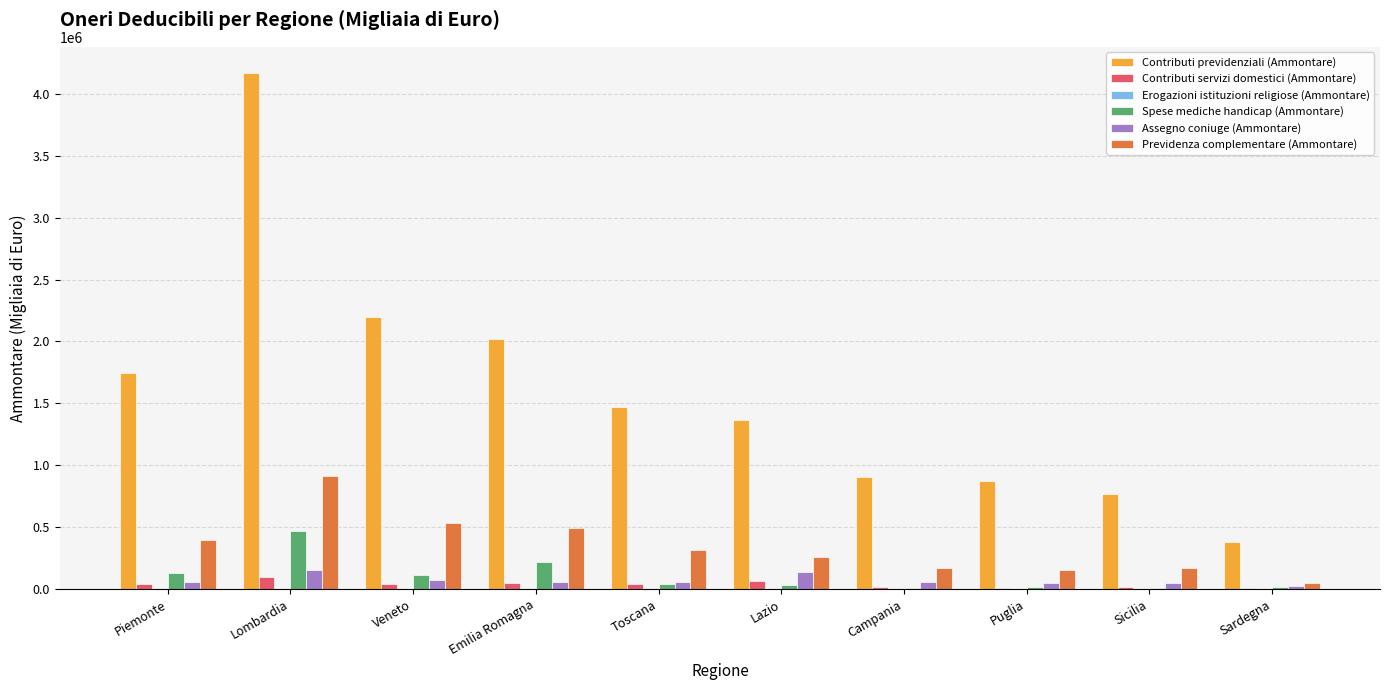

Where does the Spese mediche handicap (Ammontare) series first go above 39304?

Piemonte